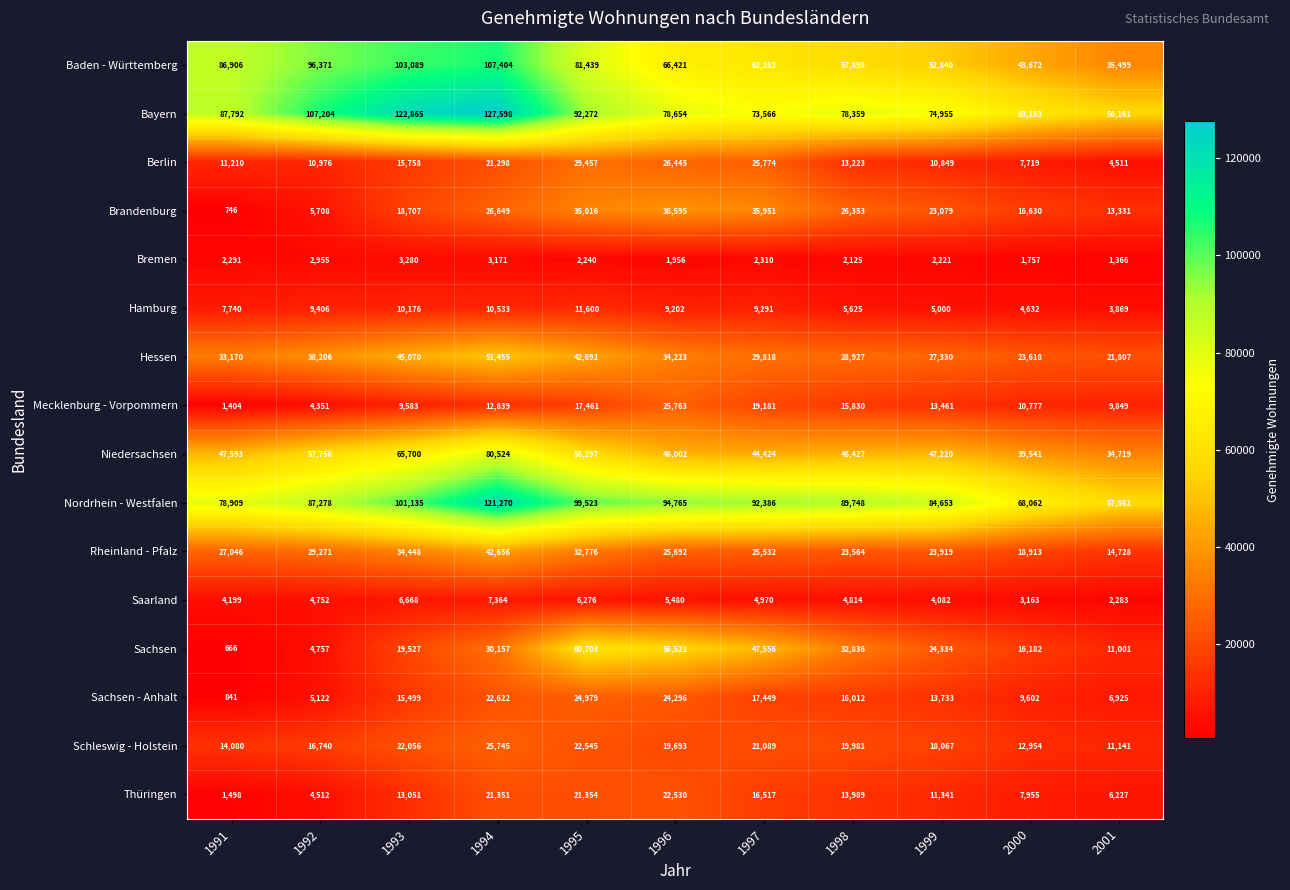

Which series has the widest spread of values?

Baden - Württemberg